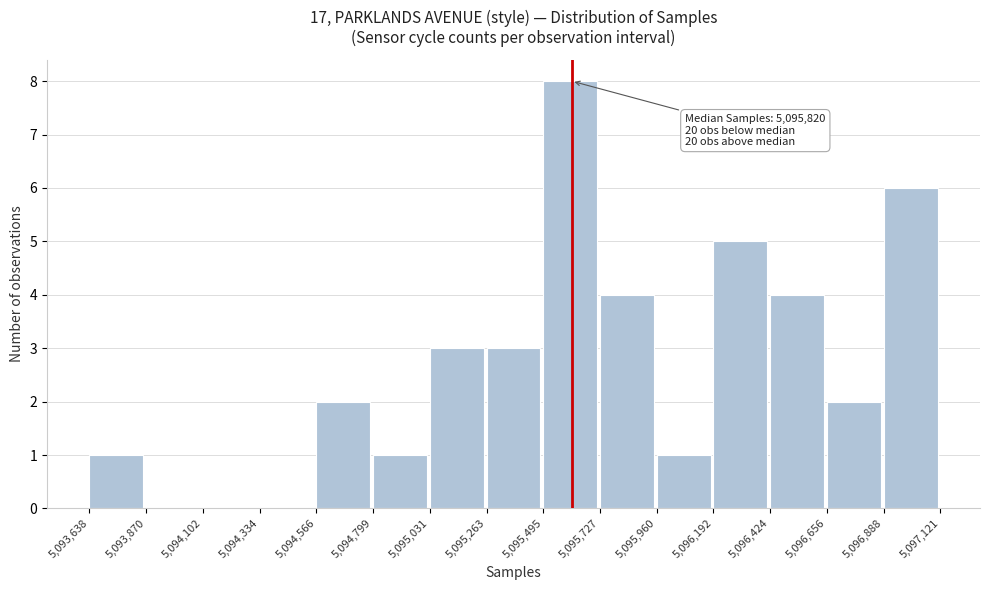

Which range on the x-axis has the tallest bar?

5,095,495 to 5,095,727